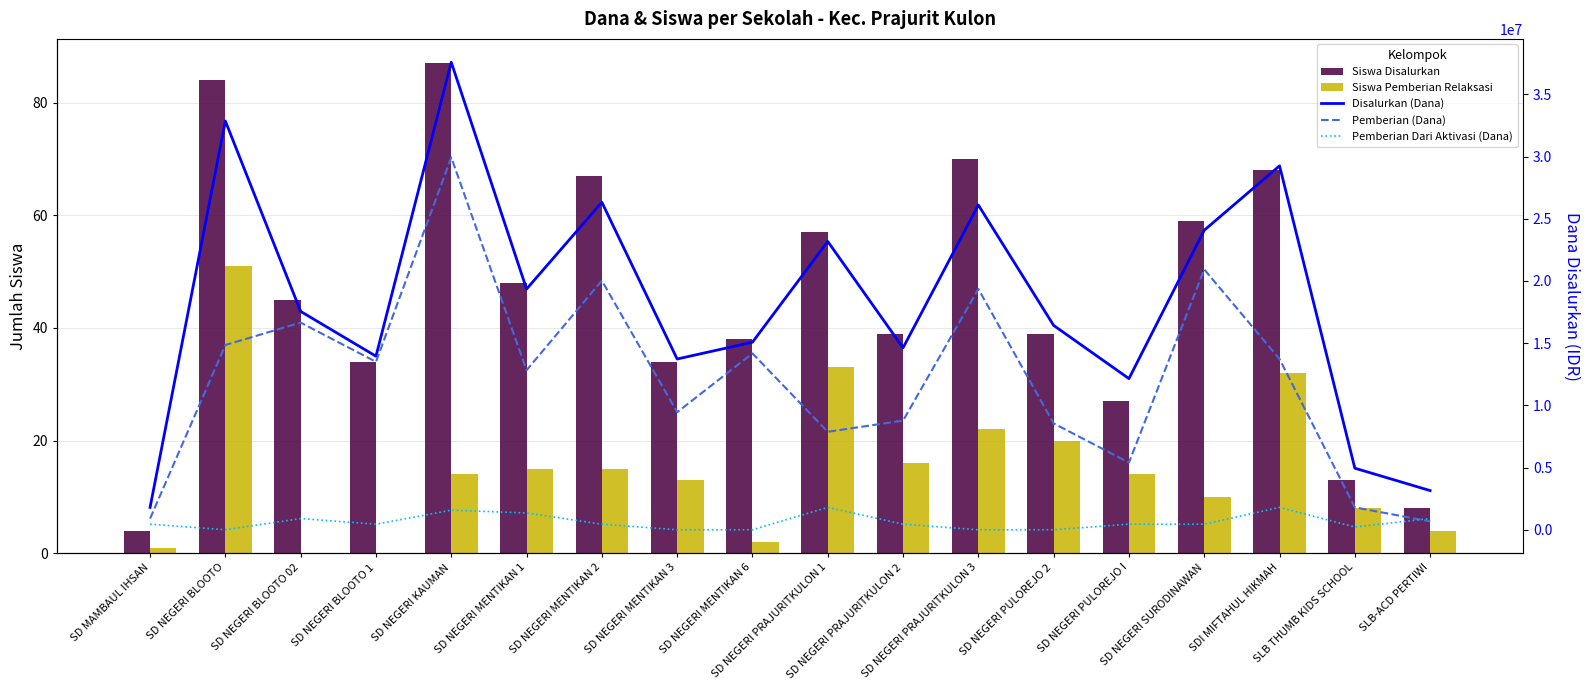

What is the difference between the second highest and minimum values in the Pemberian (Dana) series?

20250000